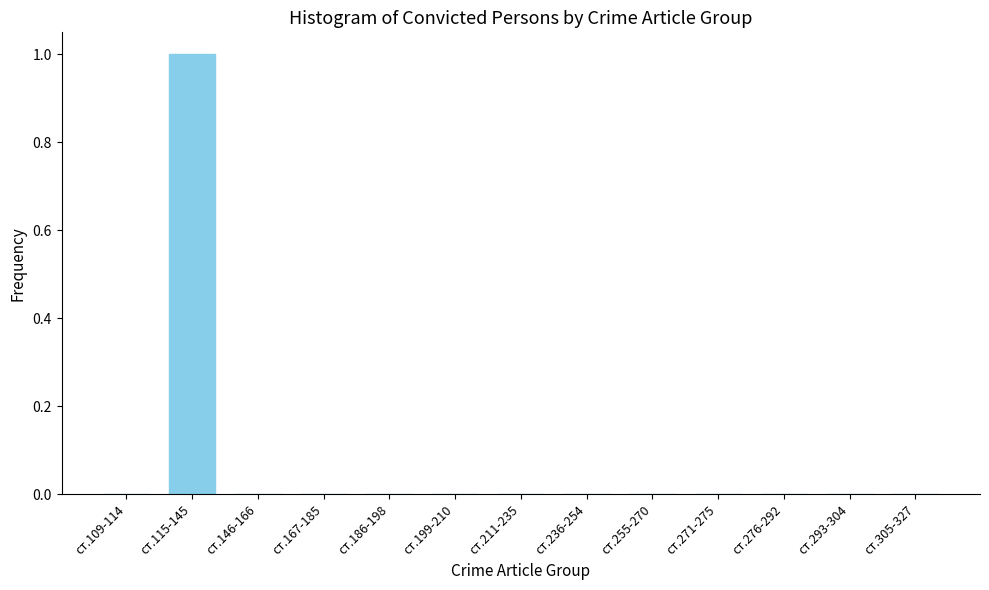

Reading left to right, list all the values displayed in this chart.

ст.109-114=0	ст.115-145=1	ст.146-166=0	ст.167-185=0	ст.186-198=0	ст.199-210=0	ст.211-235=0	ст.236-254=0	ст.255-270=0	ст.271-275=0	ст.276-292=0	ст.293-304=0	ст.305-327=0